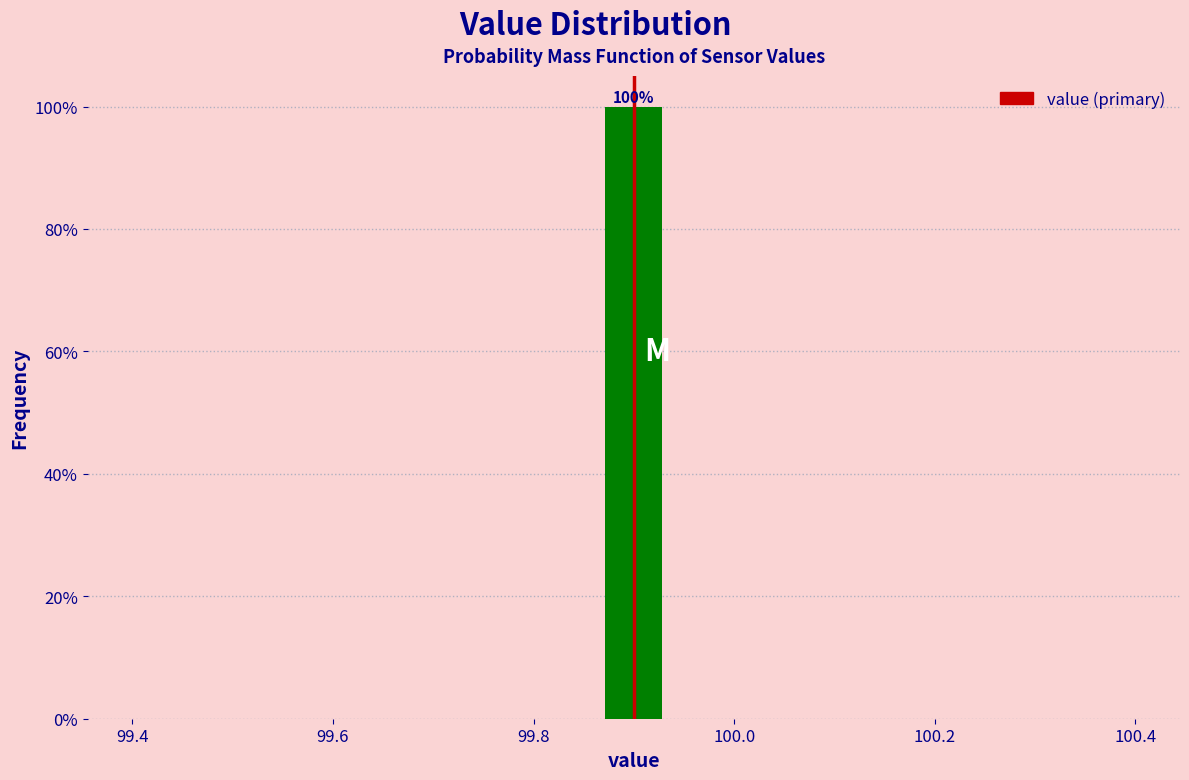

Around what value on the x-axis is the tallest bar? Give the approximate position of its centre, as read against the axis.

99.90